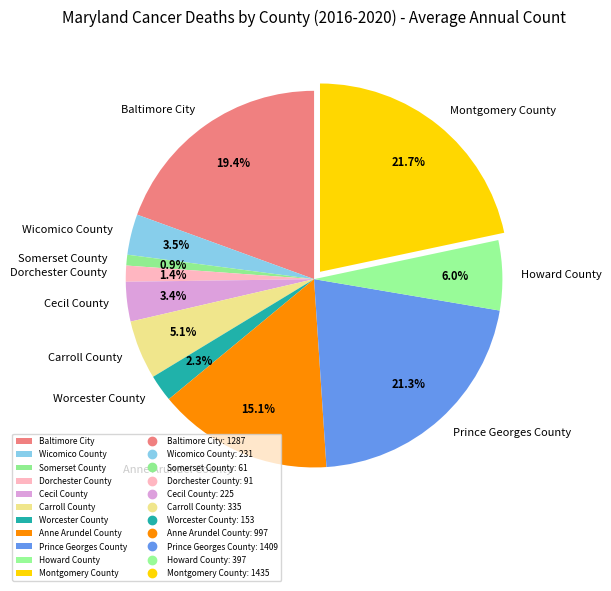

Is there a majority slice in this chart?

No